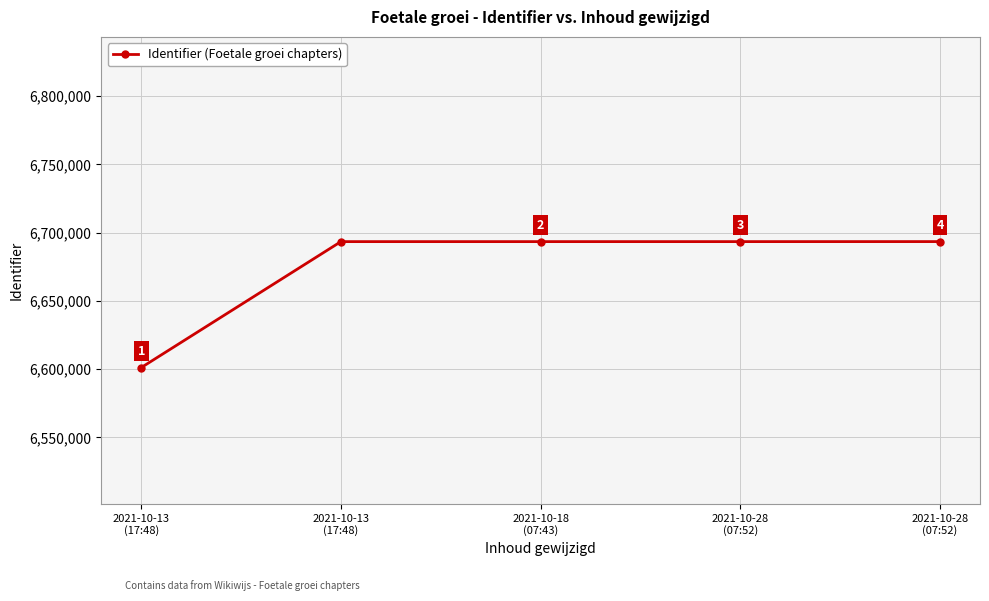

True or false: the data has more than 0 interior local peaks.

False